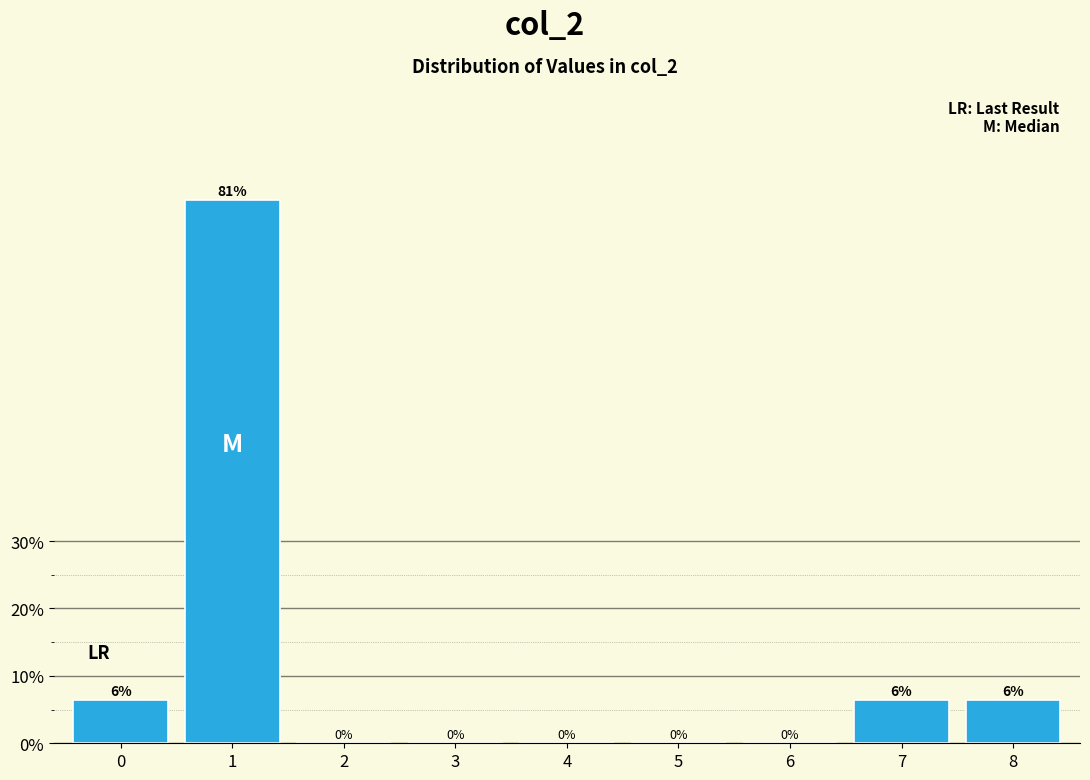

The value at 5 is 41.9. True or false?

False